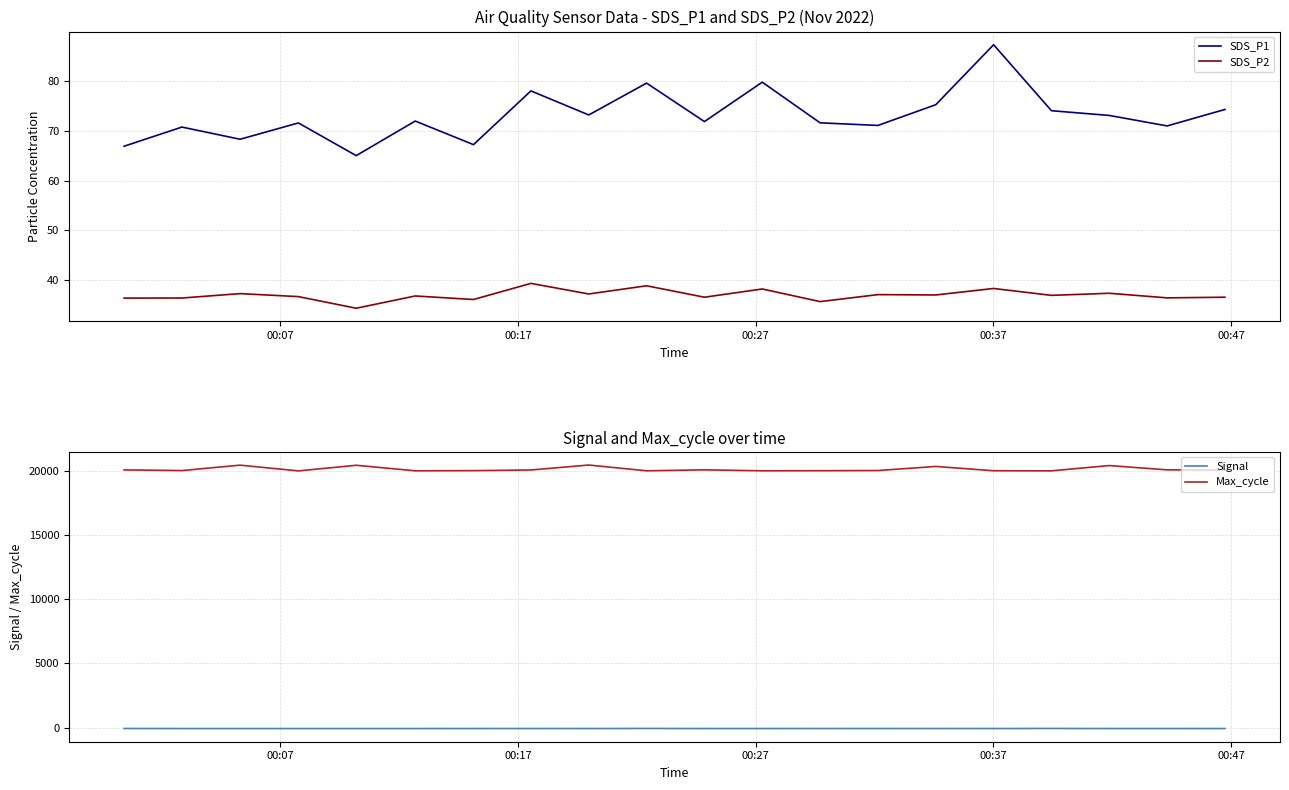

Reading left to right, what are all the values shown in this chart?

SDS_P1: 66.9	70.7	68.3	71.5	65.0	71.9	67.2	78.0	73.2	79.5	71.8	79.7	71.6	71.0	75.2	87.2	74.0	73.0	71.0	74.2
SDS_P2: 36.5	36.5	37.4	36.8	34.4	36.9	36.2	39.4	37.3	38.9	36.6	38.3	35.8	37.1	37.1	38.4	37.0	37.4	36.5	36.6
Signal: -75.0	-80.0	-80.0	-80.0	-80.0	-80.0	-79.0	-76.0	-79.0	-73.0	-79.0	-79.0	-77.0	-78.0	-77.0	-78.0	-73.0	-79.0	-79.0	-80.0
Max_cycle: 20100.0	20047.0	20470.0	20021.0	20460.0	20028.0	20042.0	20093.0	20479.0	20028.0	20103.0	20029.0	20036.0	20050.0	20369.0	20033.0	20025.0	20438.0	20104.0	20082.0